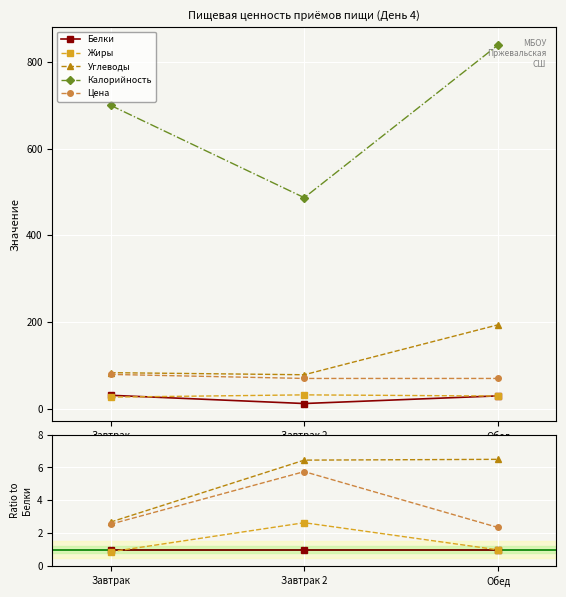

Rank the series by their maximum value, from lowest to highest.

Белки, Жиры, Цена, Углеводы, Калорийность